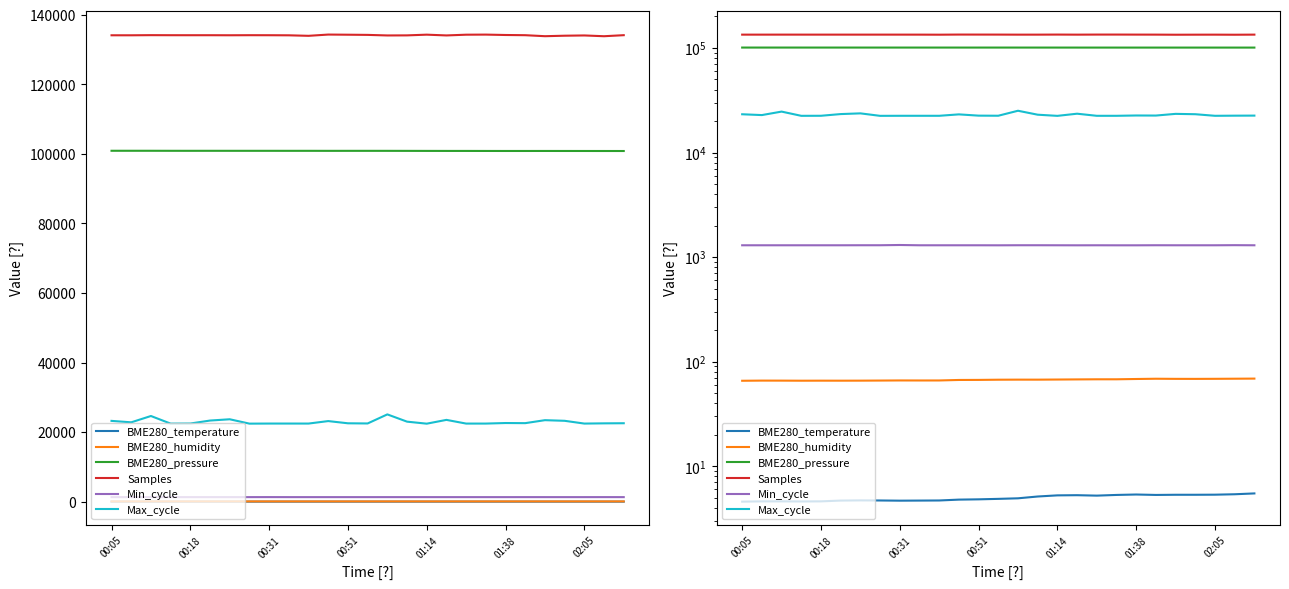

At which label does BME280_pressure first exceed 100891?

00:05